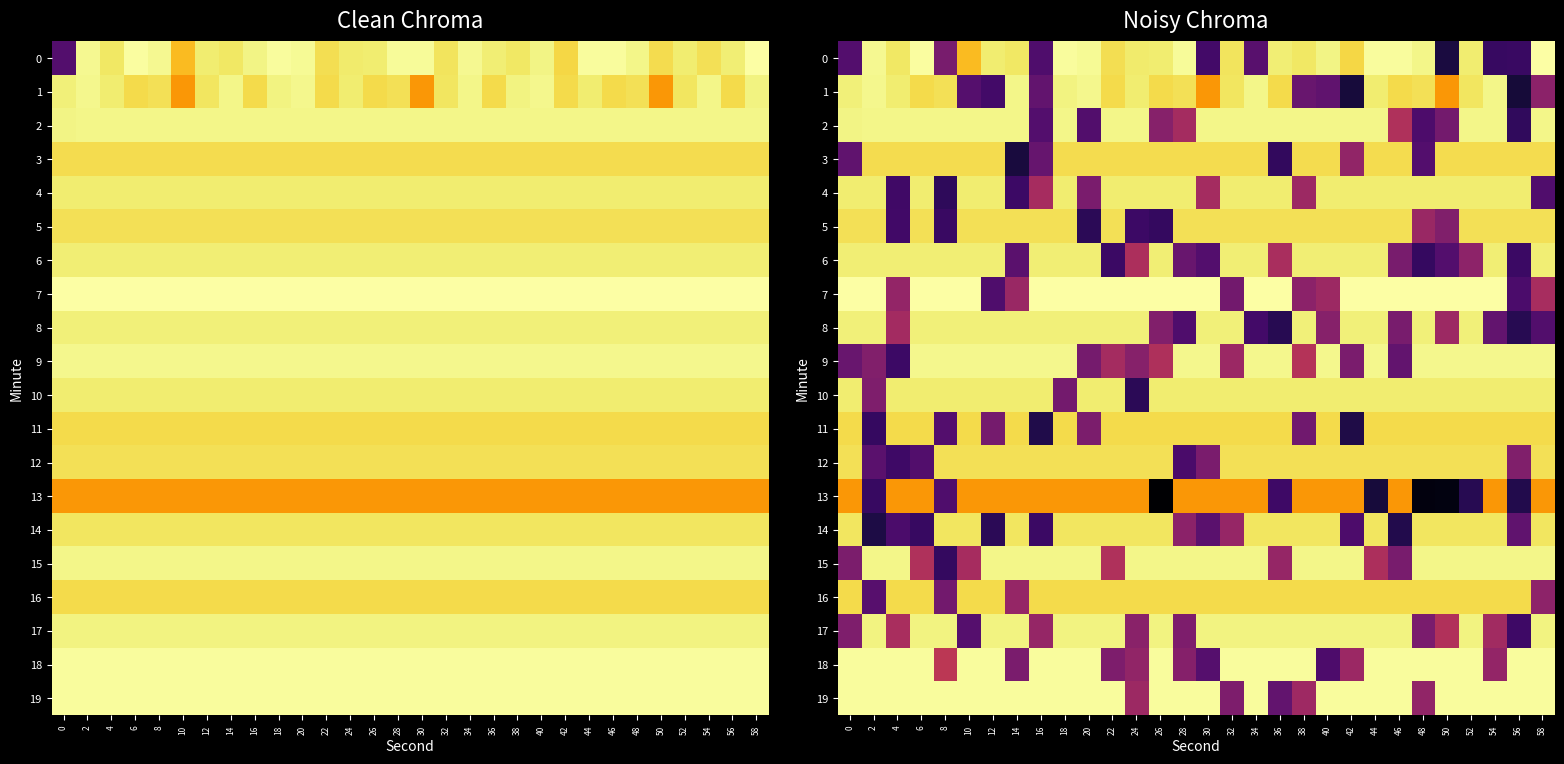

Which has a higher value, 42 or 30?

42